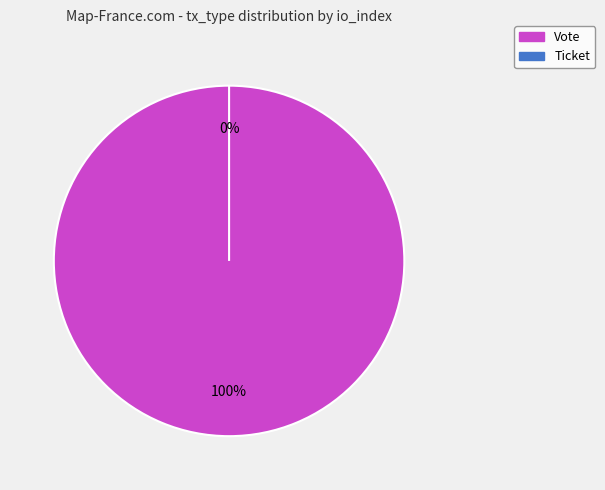

Does any single category account for the majority?

Yes